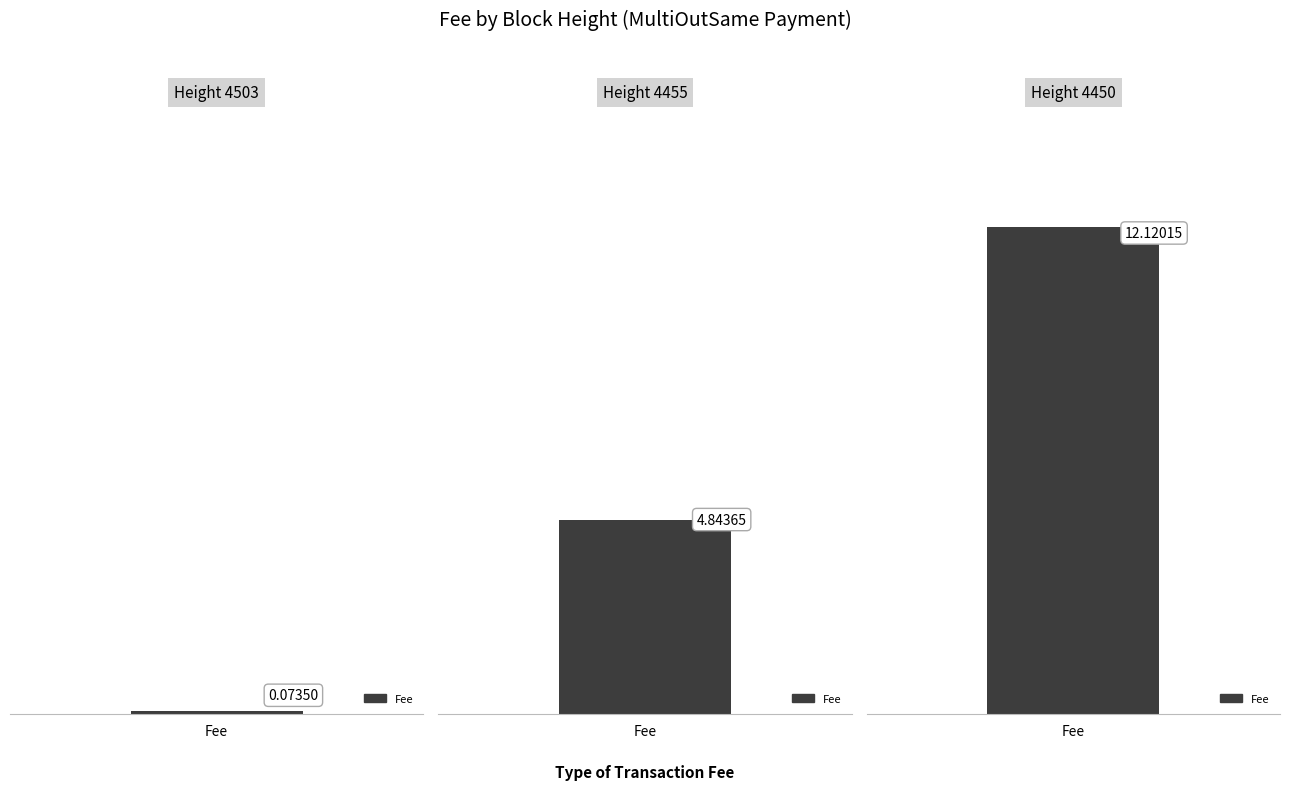

What is the average value?

5.7